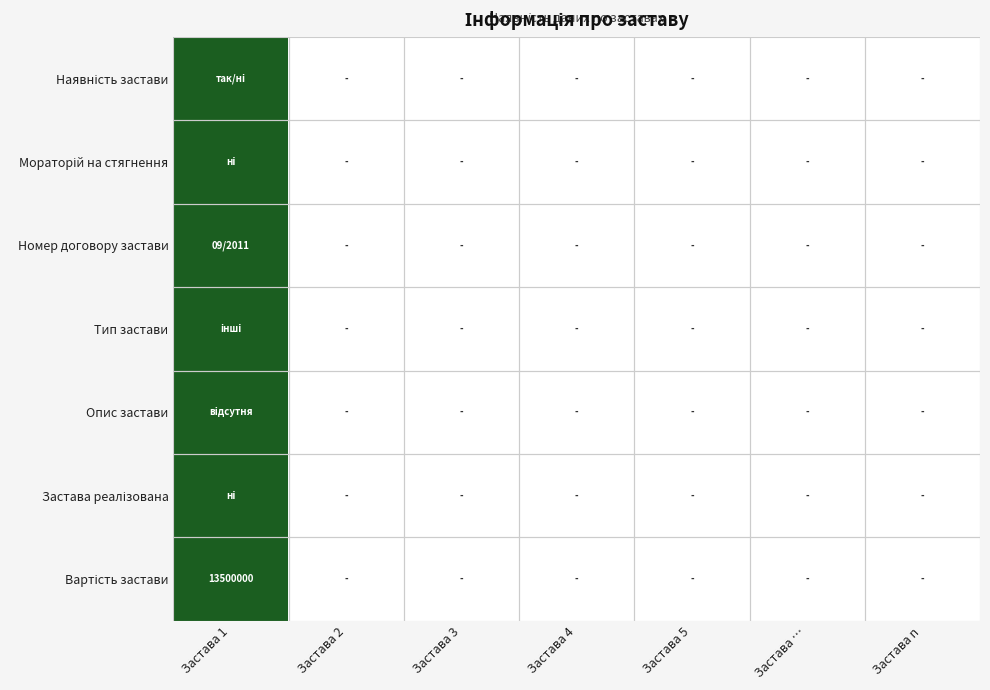

Is the value of Застава реалізована at Застава 5 greater than the value of Мораторій на стягнення at Застава 2?

No